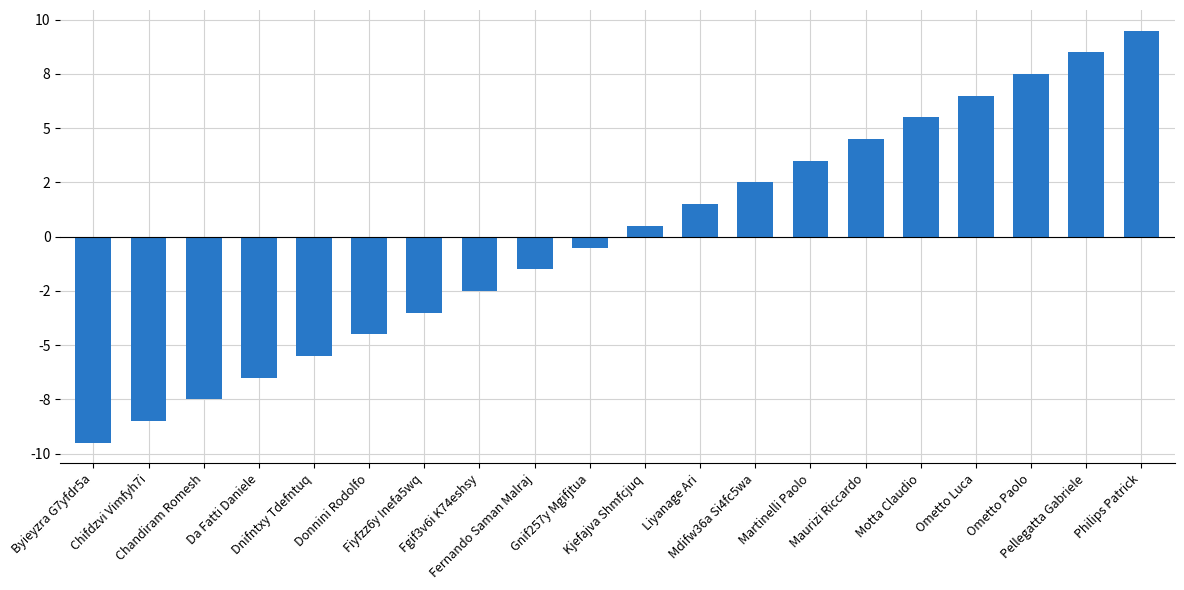

Are the bars horizontal?

No